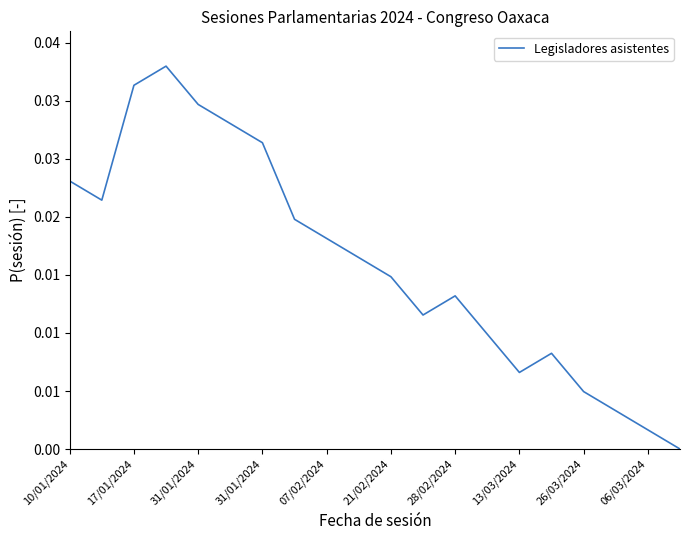

List the labels in order of value, smallest first.

19, 18, 17, 16, 14, 15, 13, 11, 12, 10, 06/03/2024, 26/03/2024, 13/03/2024, 17/01/2024, 10/01/2024, 28/02/2024, 21/02/2024, 07/02/2024, 31/01/2024, 31/01/2024